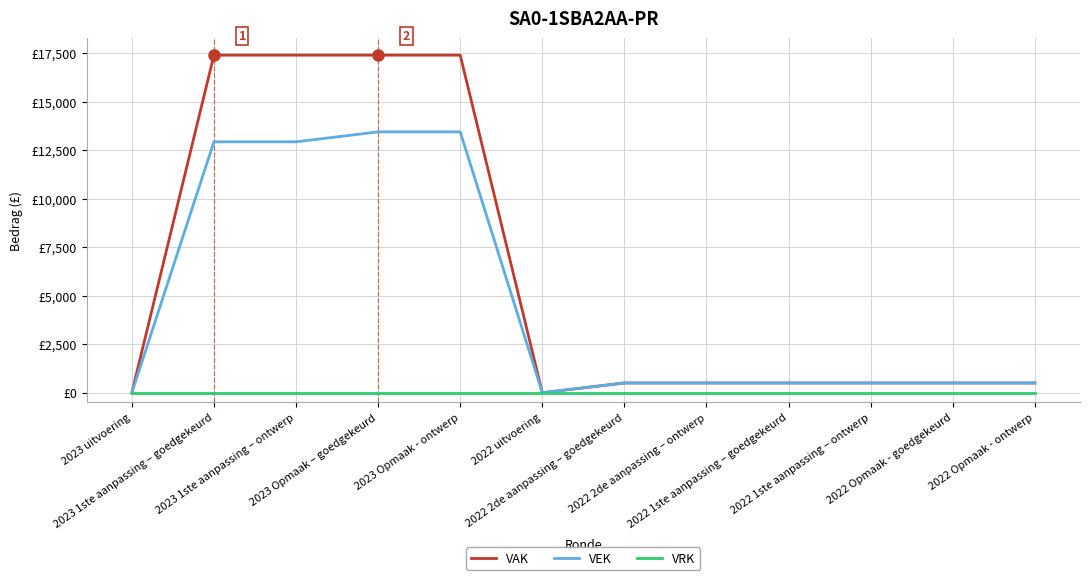

What is the average value of the VEK series?

4644